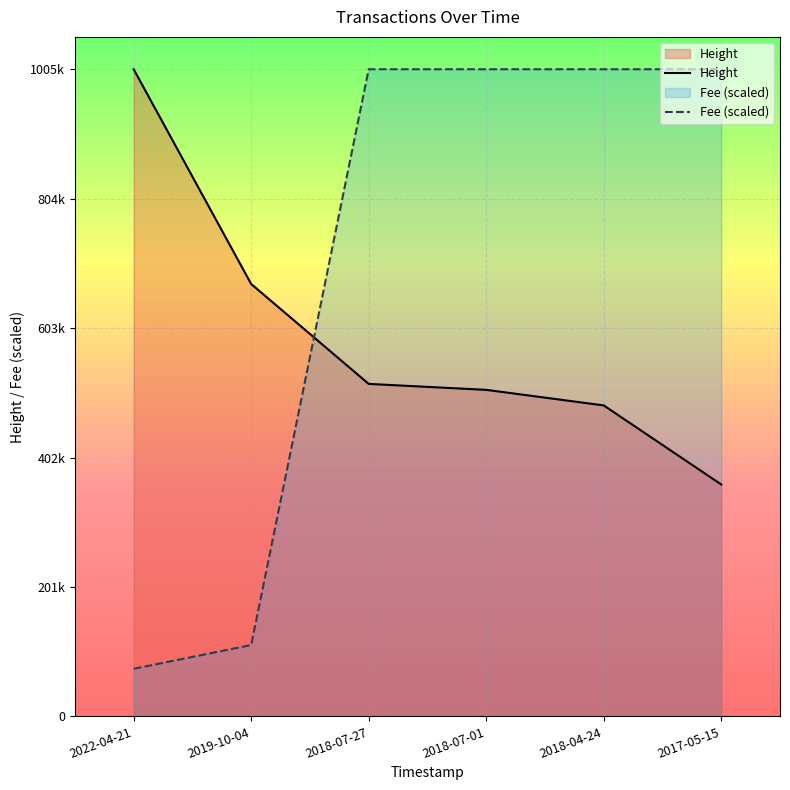

Where is Fee nearest to the value 539734?

2019-10-04